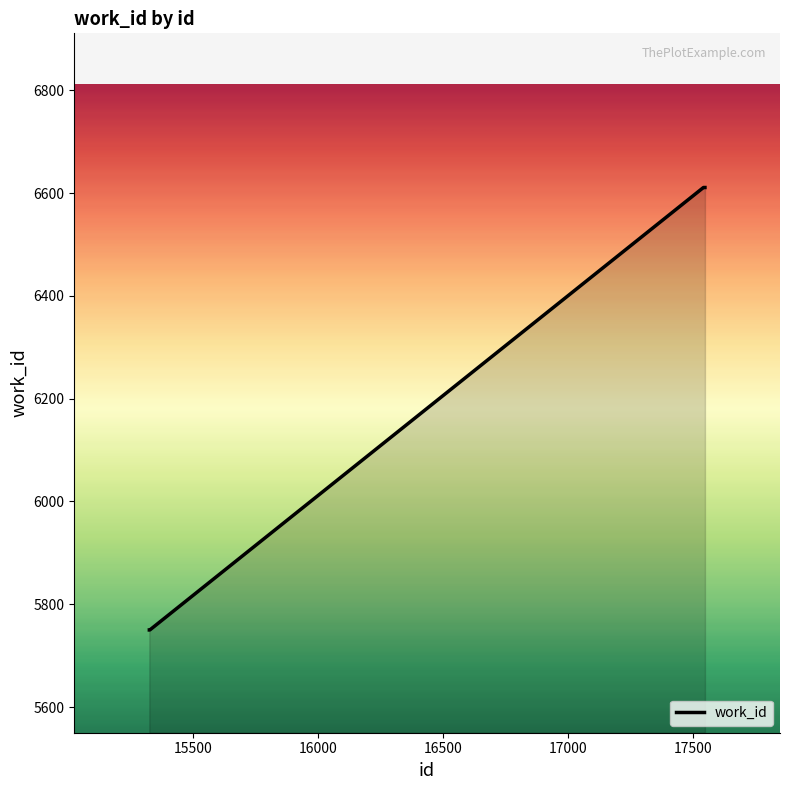

What is the difference between the maximum and minimum values?

861